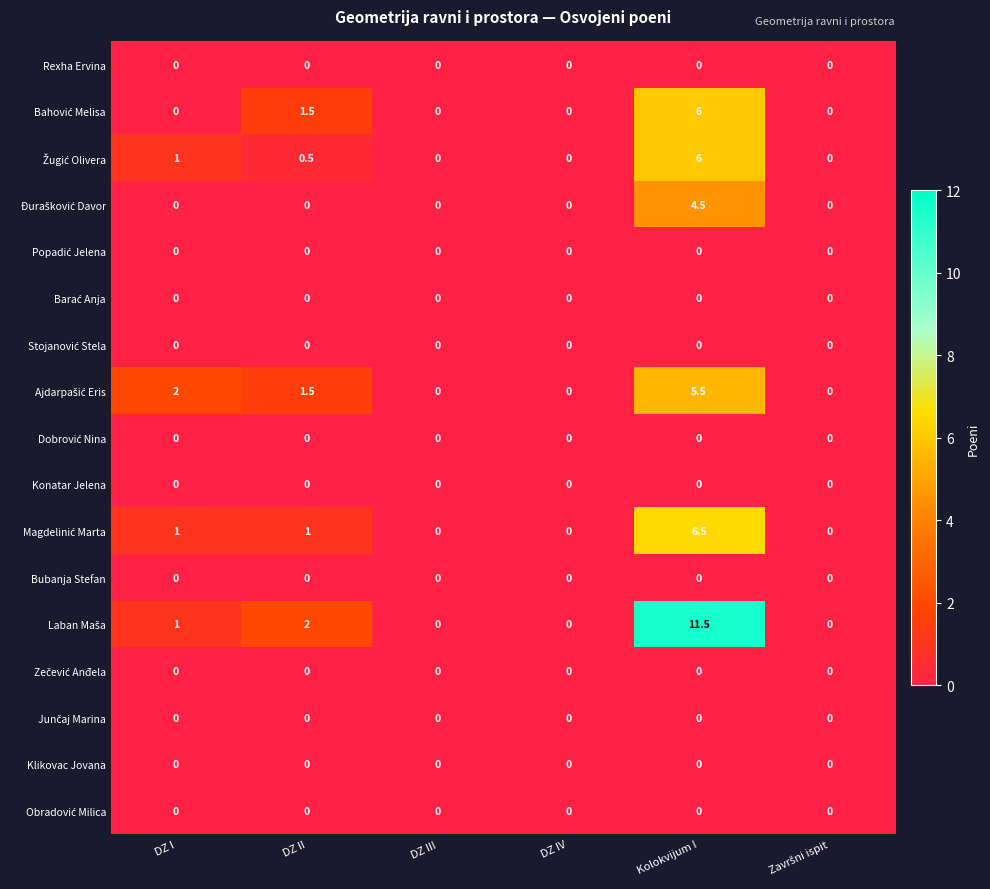

What is the total value across all series at DZ II?

6.5